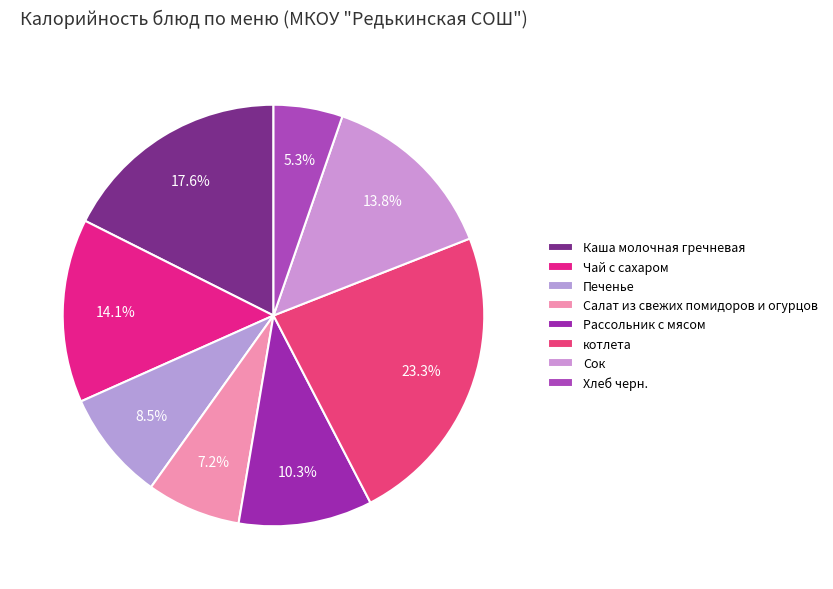

To the nearest percent, what percentage of the pie is Чай с сахаром?

14%